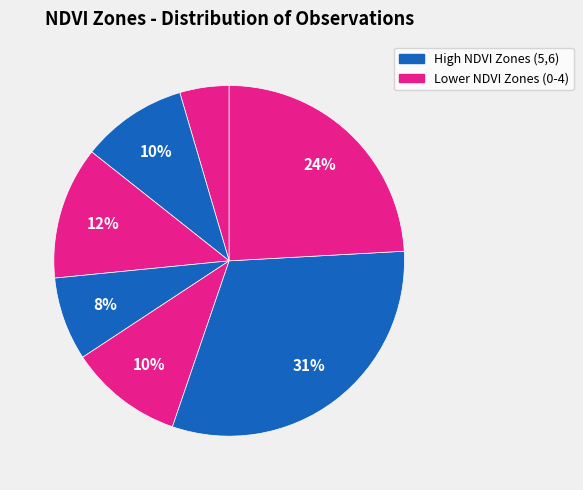

How many slices are in this pie chart?

7